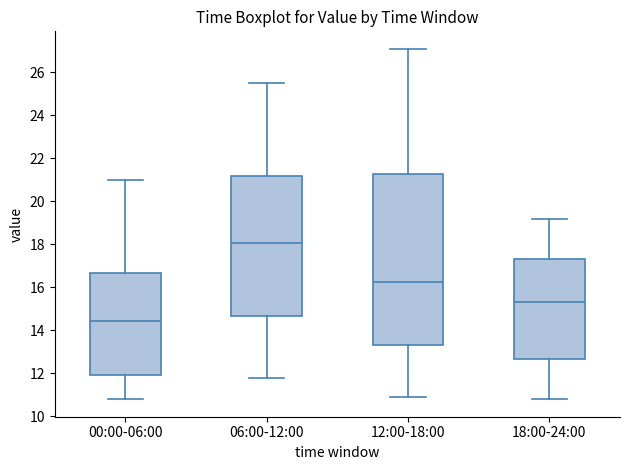

Reading left to right, read every box against the y-axis: the position of its median line, the range the box covers, and the ends of its whiskers. The values are not printed on the chart, so give them approximately, as read against the axis.

00:00-06:00: median 14.4, box 12.0 to 16.6, whiskers 10.8 to 21.0
06:00-12:00: median 18.0, box 14.6 to 21.2, whiskers 11.8 to 25.6
12:00-18:00: median 16.2, box 13.4 to 21.2, whiskers 11.0 to 27.2
18:00-24:00: median 15.4, box 12.6 to 17.4, whiskers 10.8 to 19.2